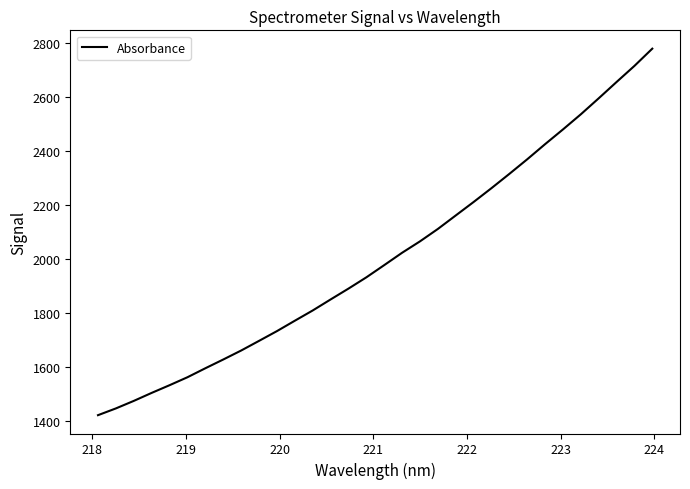

What is the maximum value shown in the chart?

2777.5